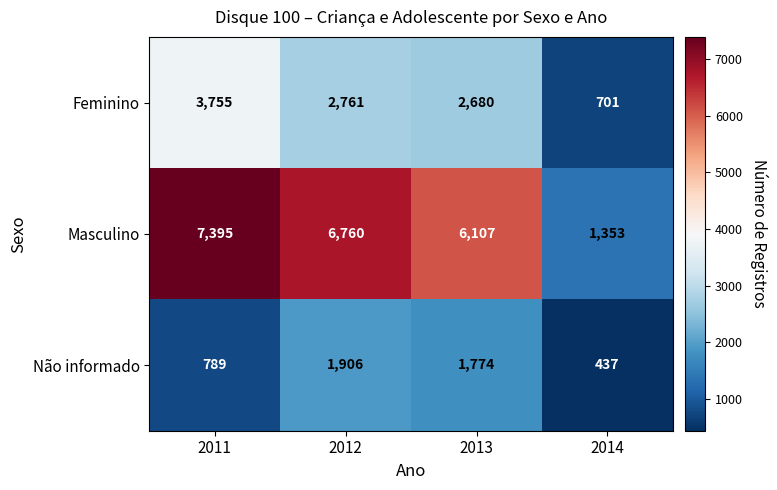

How many distinct data groups are displayed?

3